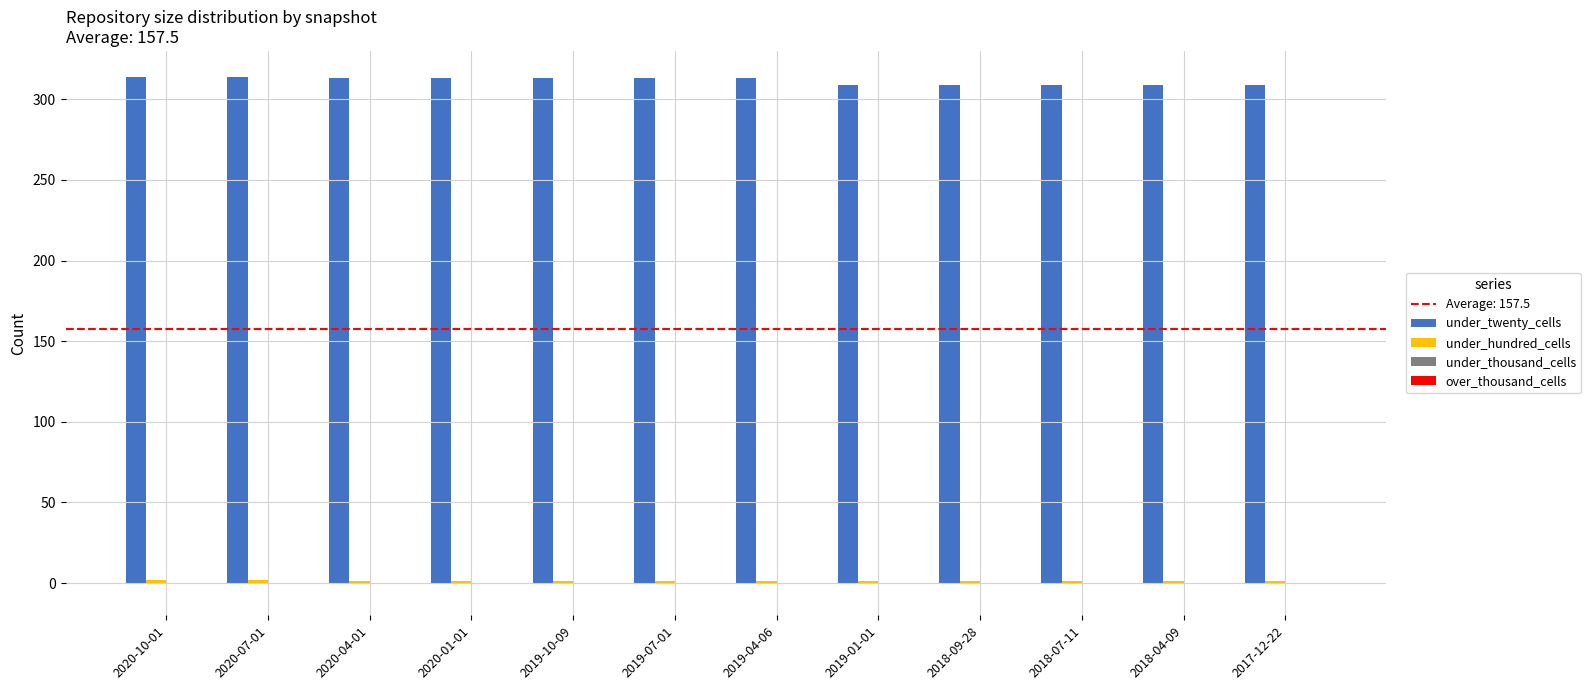

What is the greatest value displayed?

314